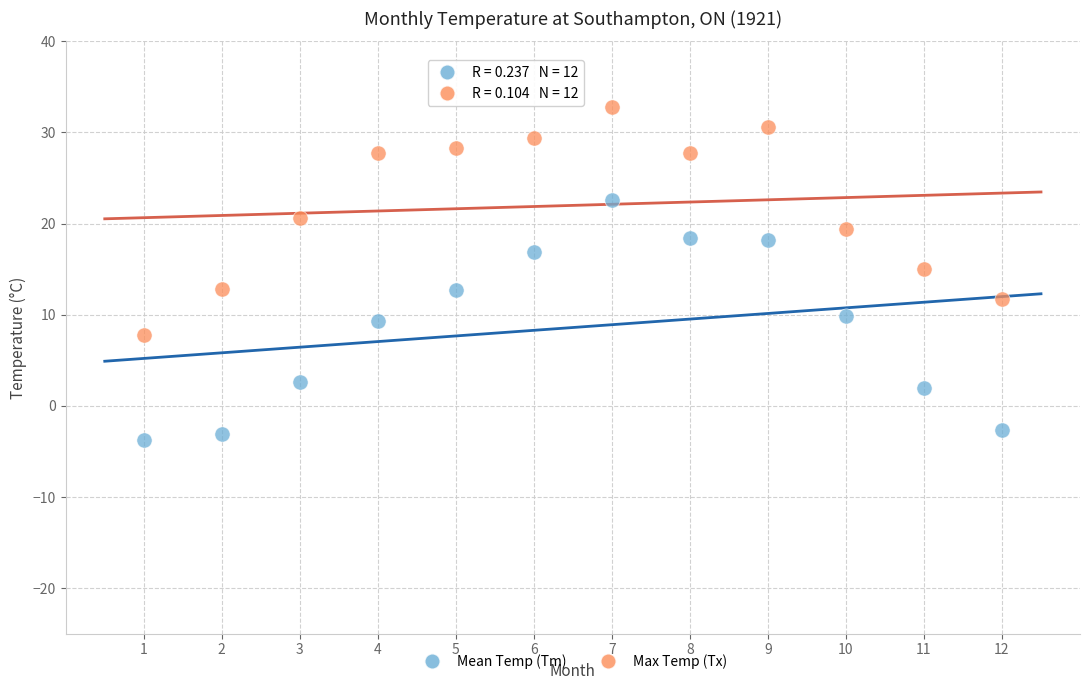

Which series contains the highest Y value?

Max Temp (Tx)